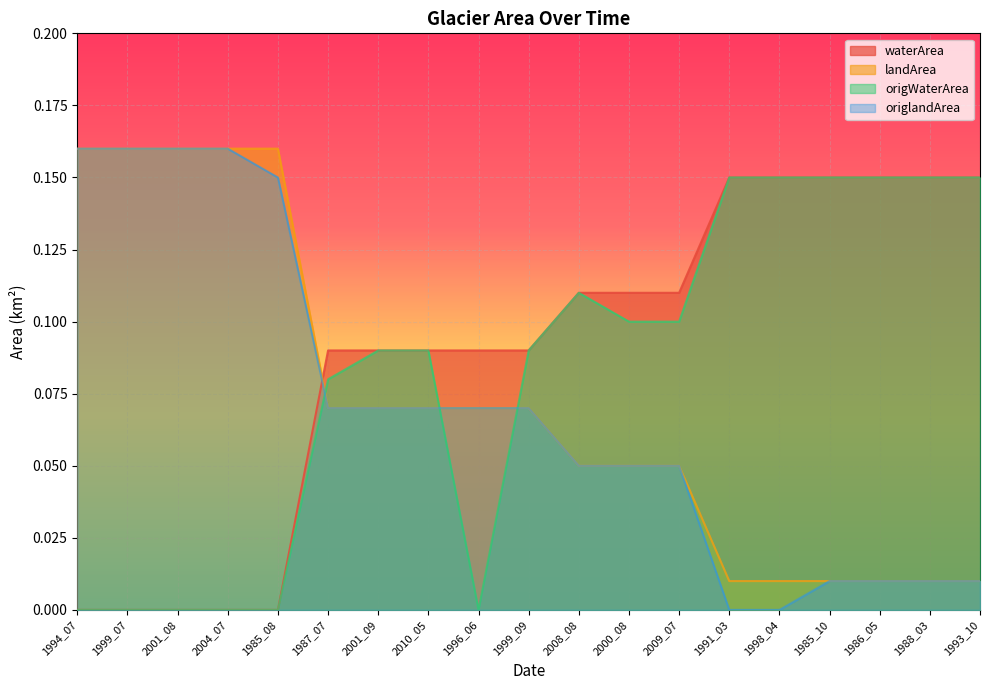

Read the origWaterArea value at 1993_10.

0.1